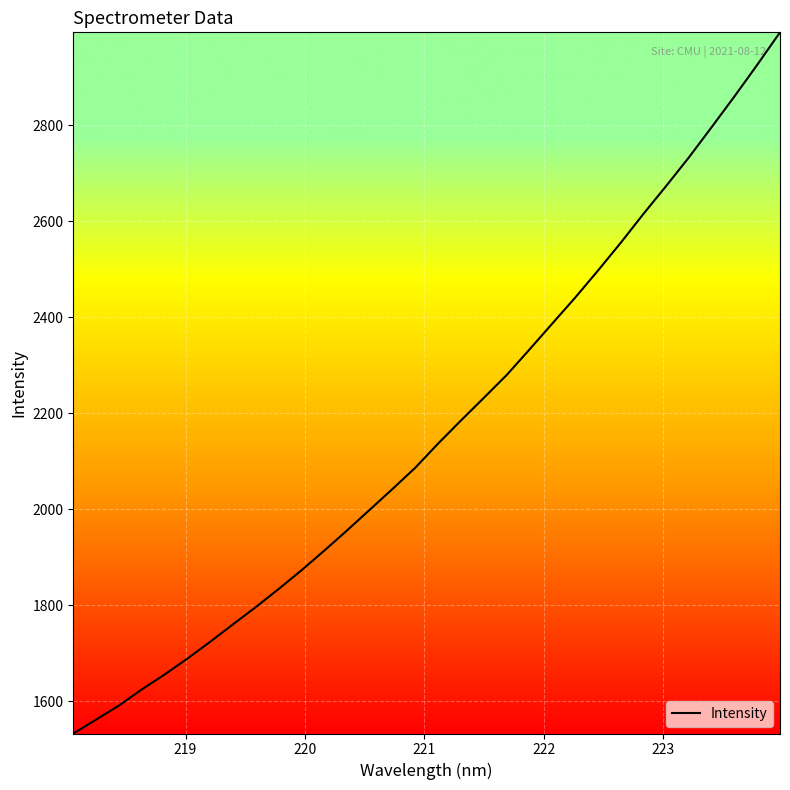

What is the greatest value displayed?

2993.5